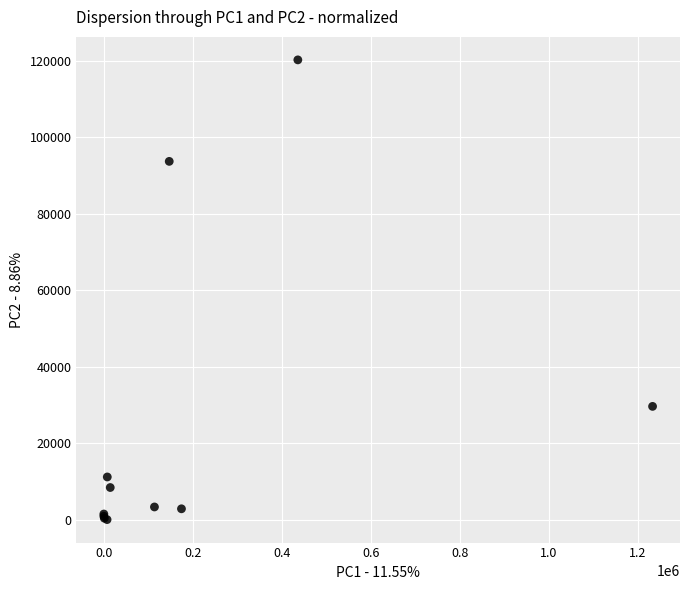

What Y value in the scatter plot is closest to 60164?

29675